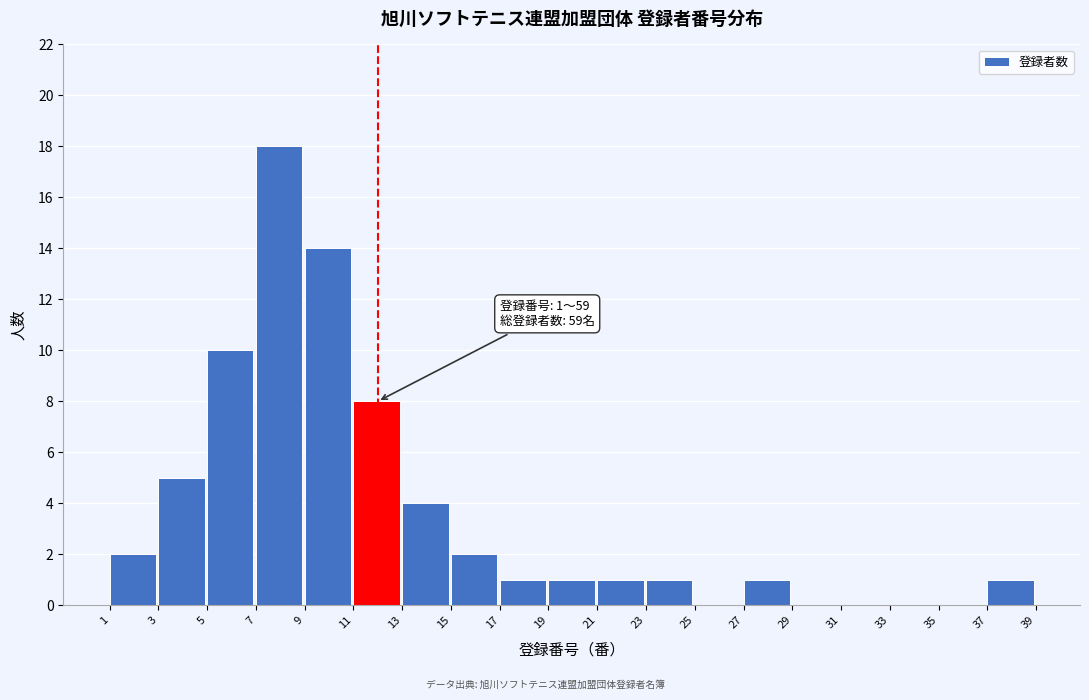

Reading left to right, transcribe all the data shown in this chart.

1=2	3=5	5=10	7=18	9=14	11=8	13=4	15=2	17=1	19=1	21=1	23=1	25=0	27=1	29=0	31=0	33=0	35=0	37=1